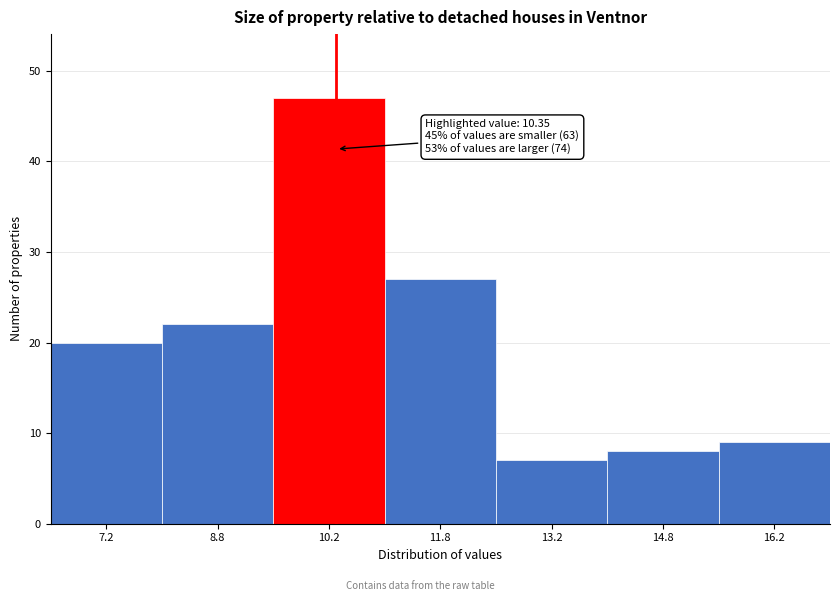

Which range on the x-axis has the tallest bar?

9.5 to 11.0